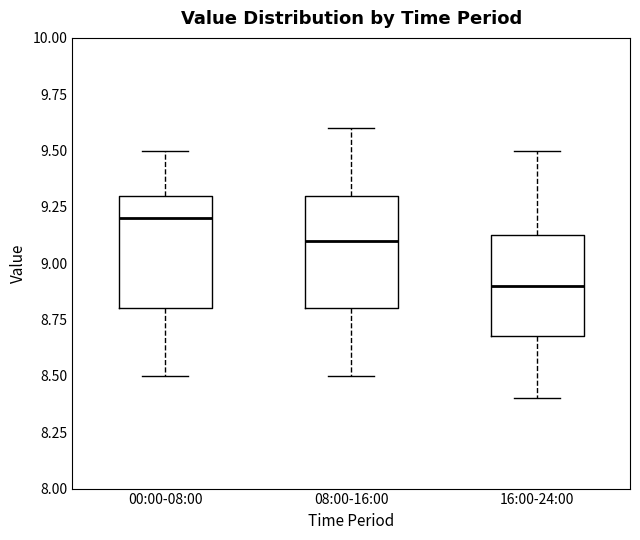

Which box has the highest median line?

00:00-08:00